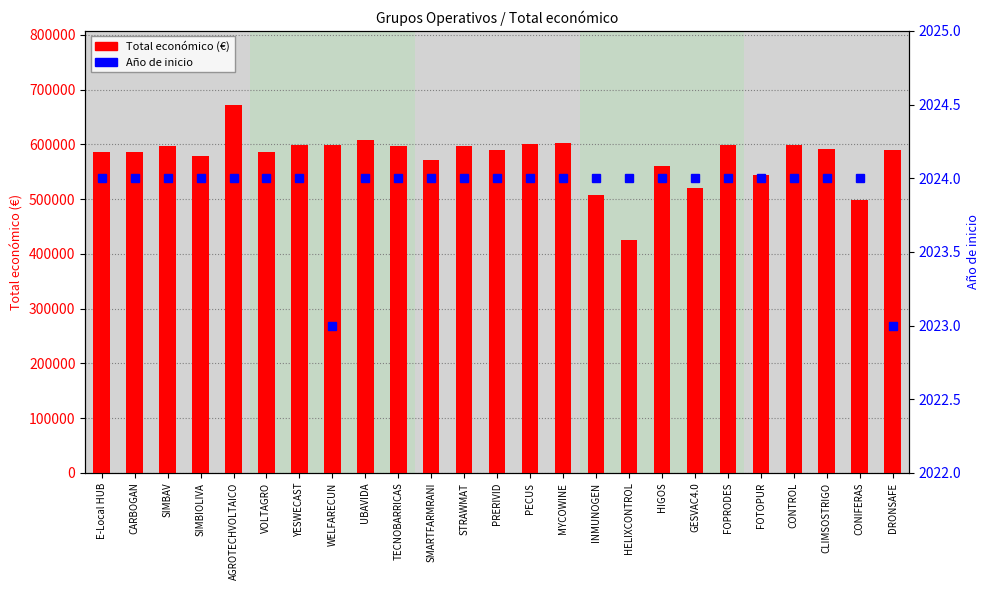

Is it true that Total económico (€) equals 125899 at FOPRODES?

False